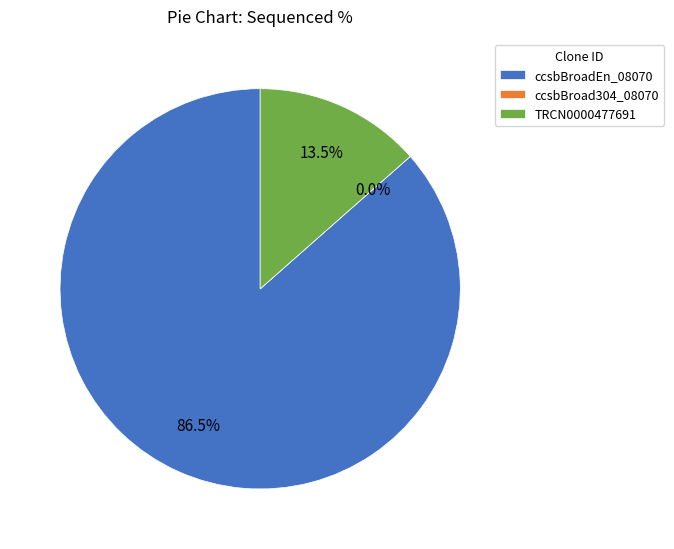

Between TRCN0000477691 and ccsbBroadEn_08070, which is larger?

ccsbBroadEn_08070